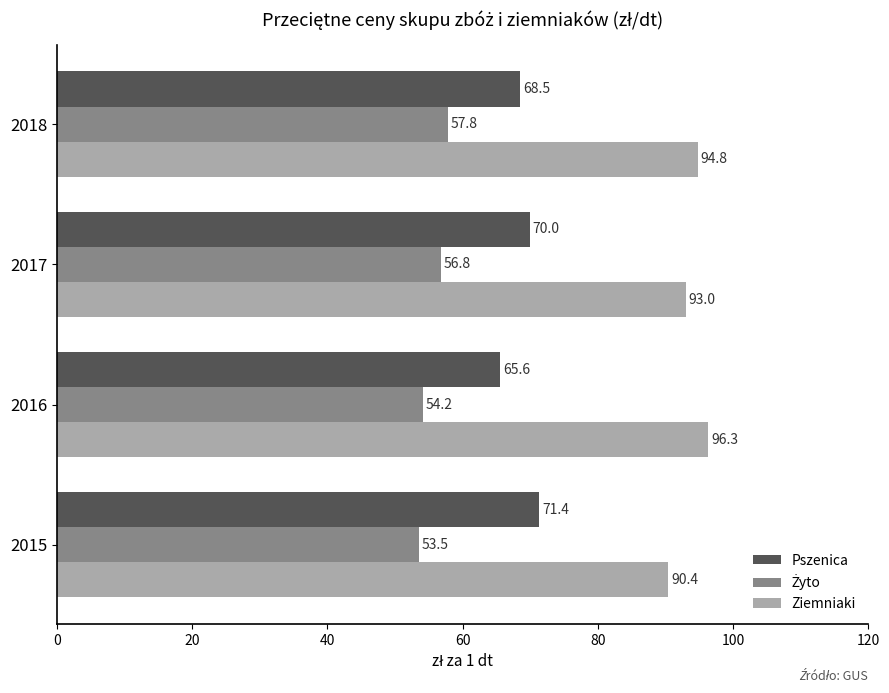

At which label is Pszenica closest to 68?

2018